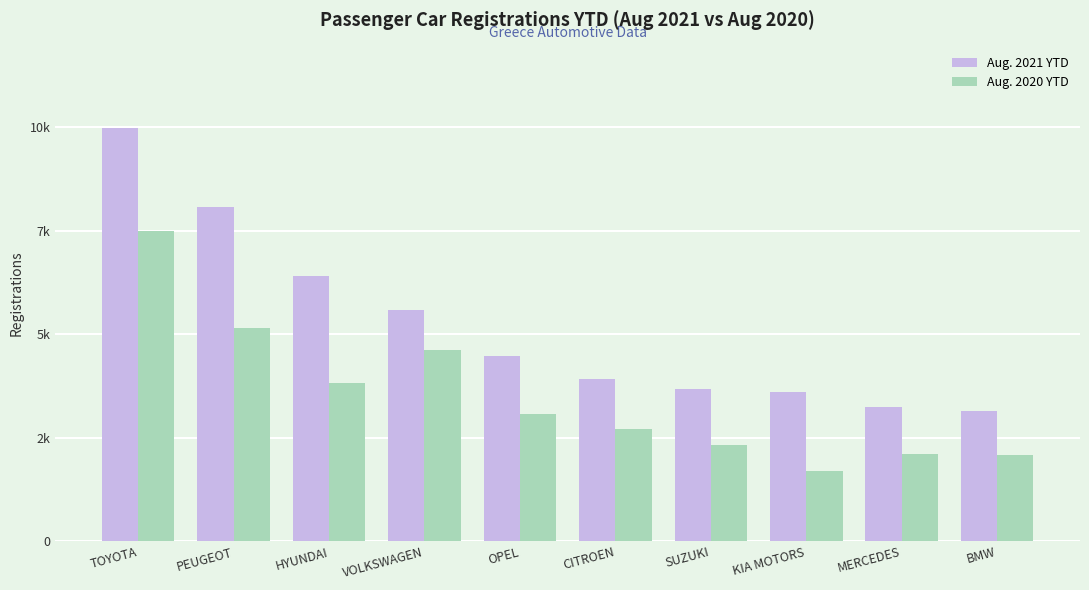

Is the value of Aug. 2021 YTD at VOLKSWAGEN greater than the value of Aug. 2020 YTD at PEUGEOT?

Yes